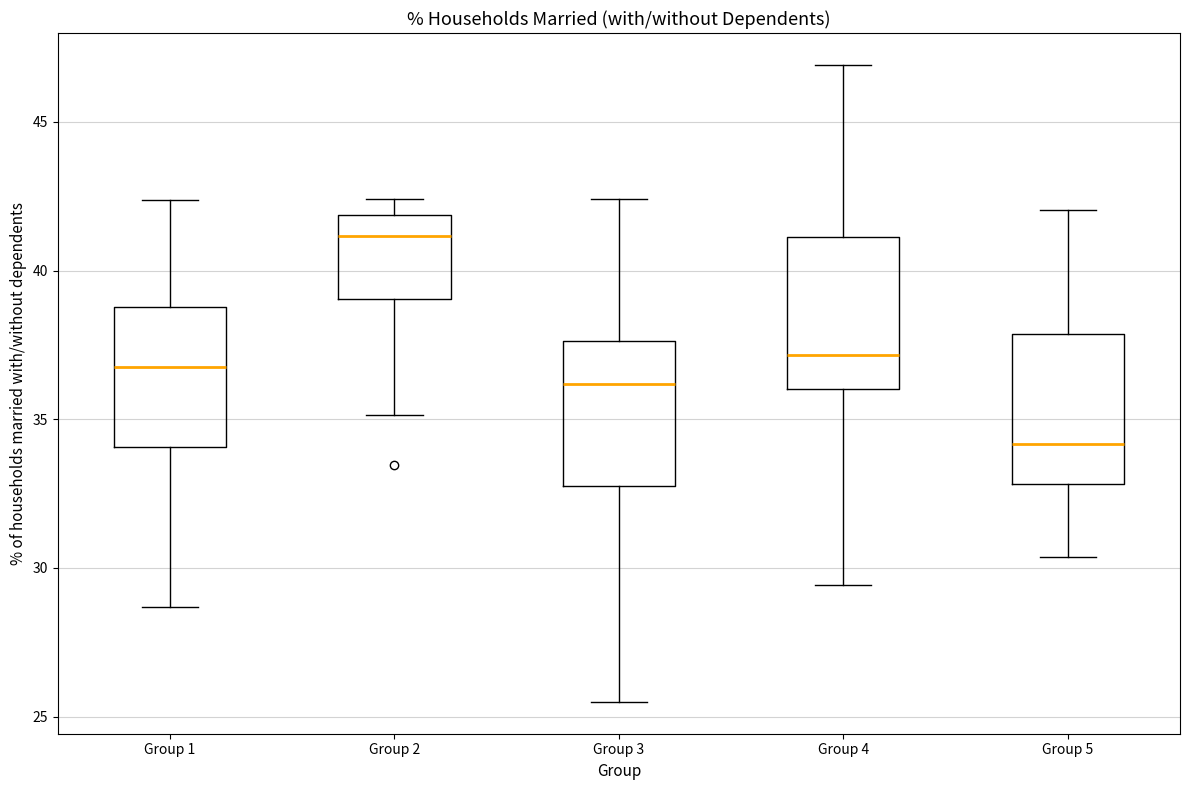

Where does the upper whisker of the box for Group 5 end on the y-axis? The values are not printed on the chart, so give them approximately, as read against the axis.

42.0